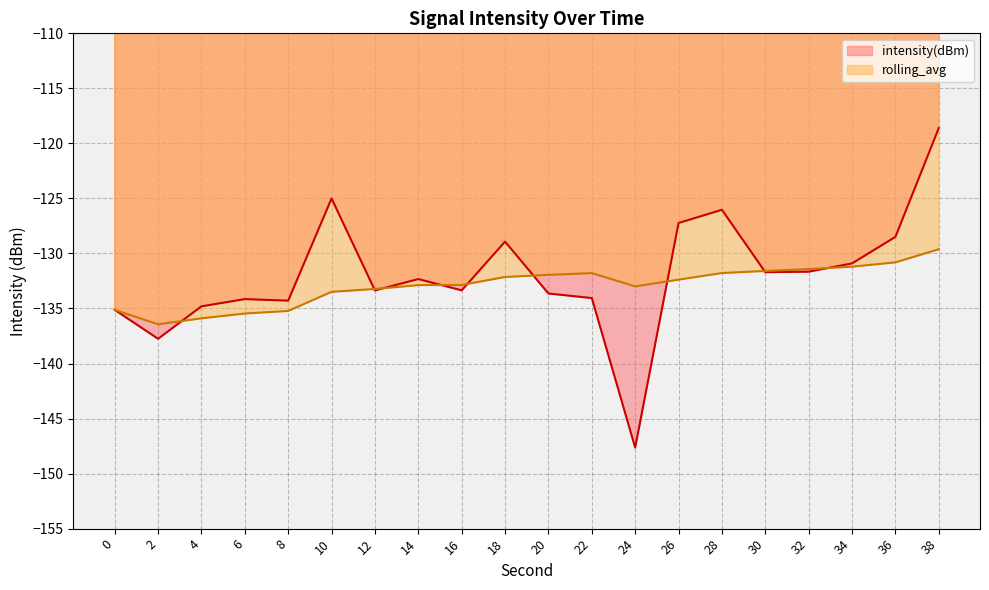

What is the value of the intensity(dBm) point at the 11th from the left?

-133.6